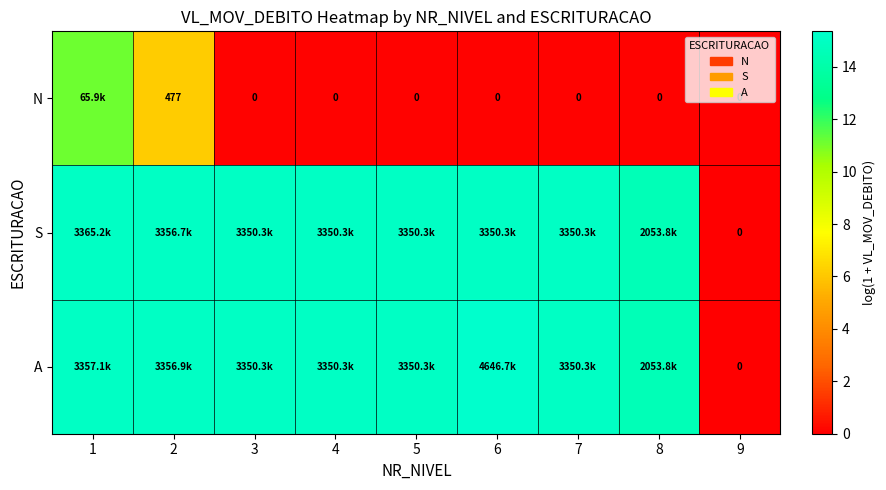

Which series has the largest range (max minus min)?

A